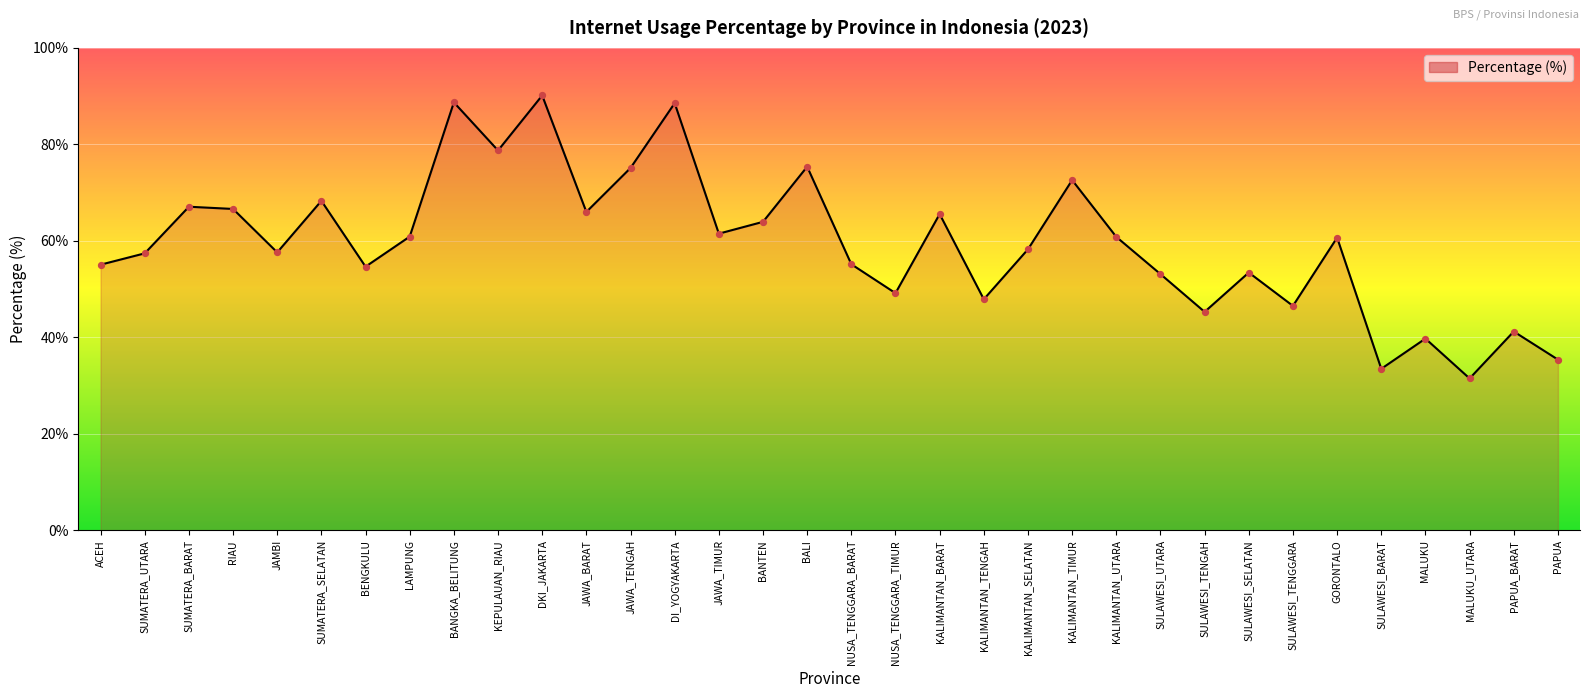

What is the change in value from BANTEN to BALI?

+11.4